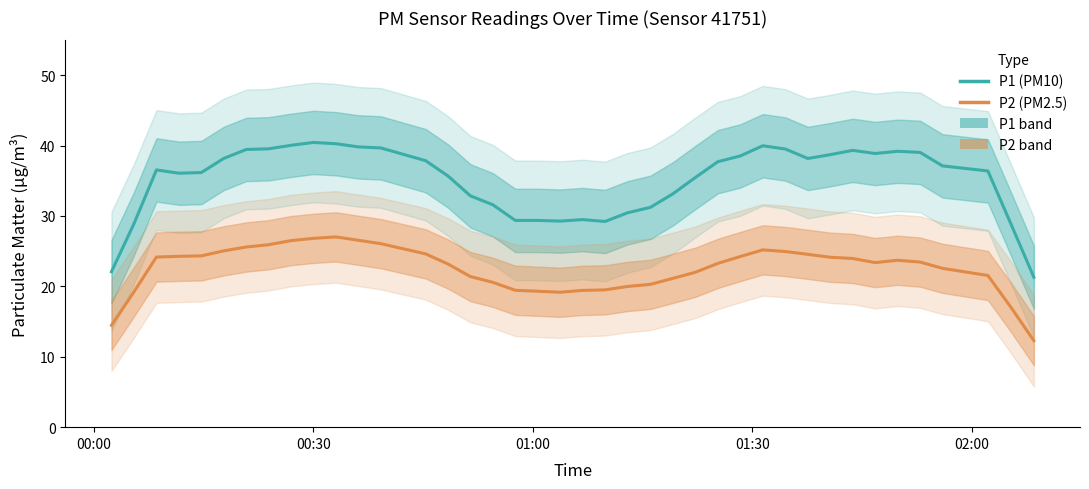

What is the average value of the P1 (PM10) series?

35.1